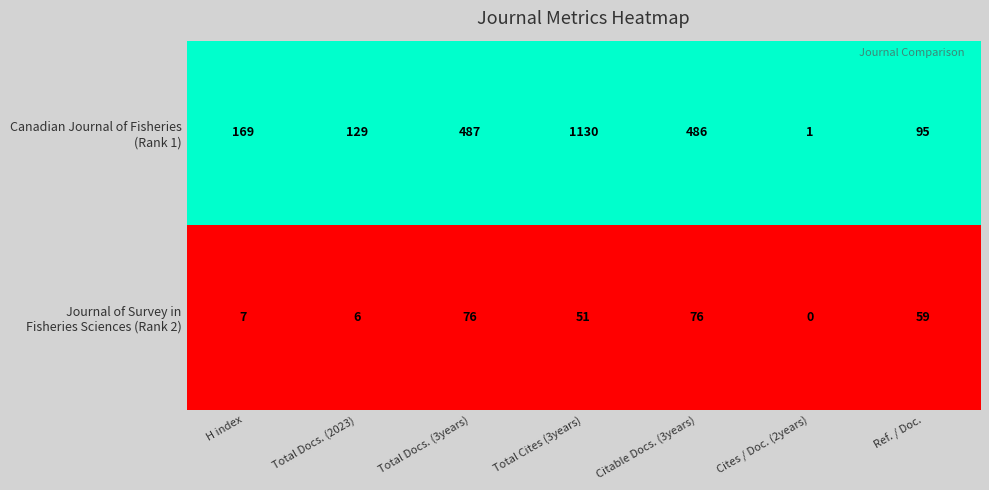

Which label corresponds to the largest value in the chart?

Total Cites (3years)